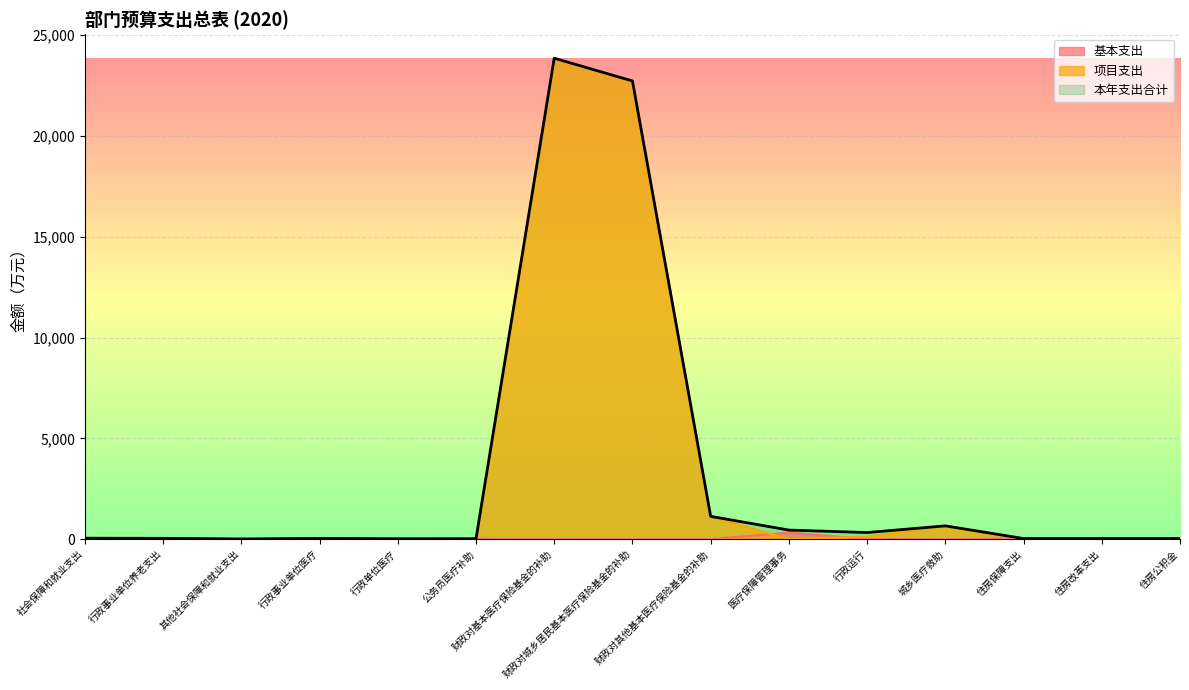

Which series has the largest total across all categories?

本年支出合计